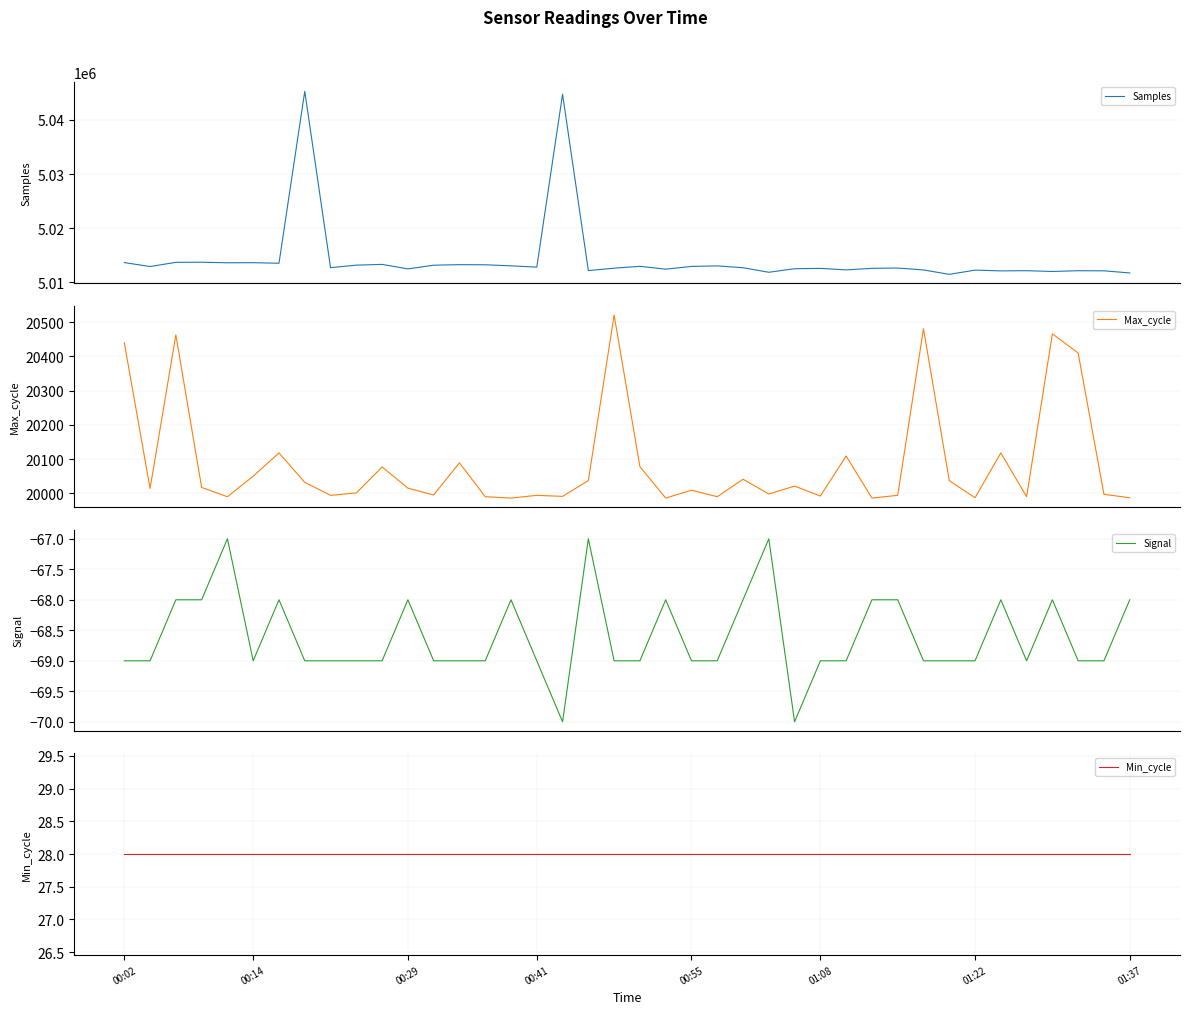

What is the maximum value for Samples?

5045292